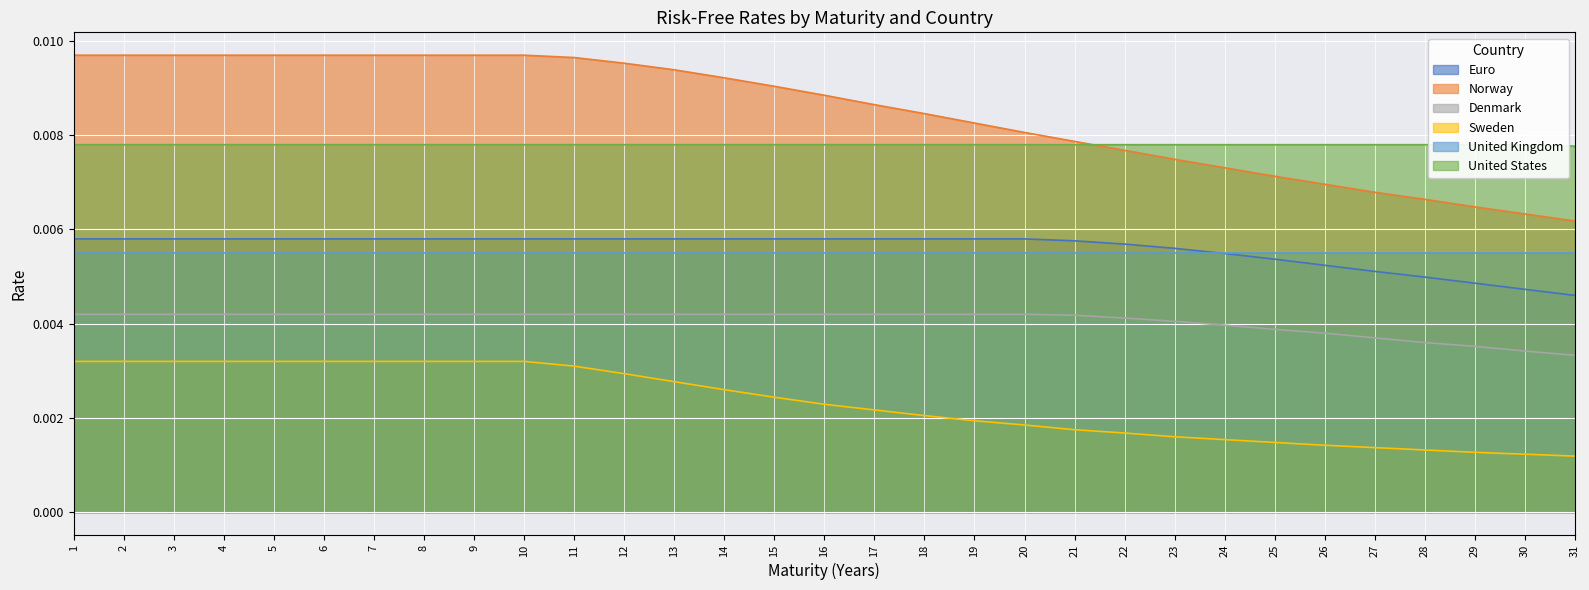

True or false: Sweden and Norway cross at least once.

False